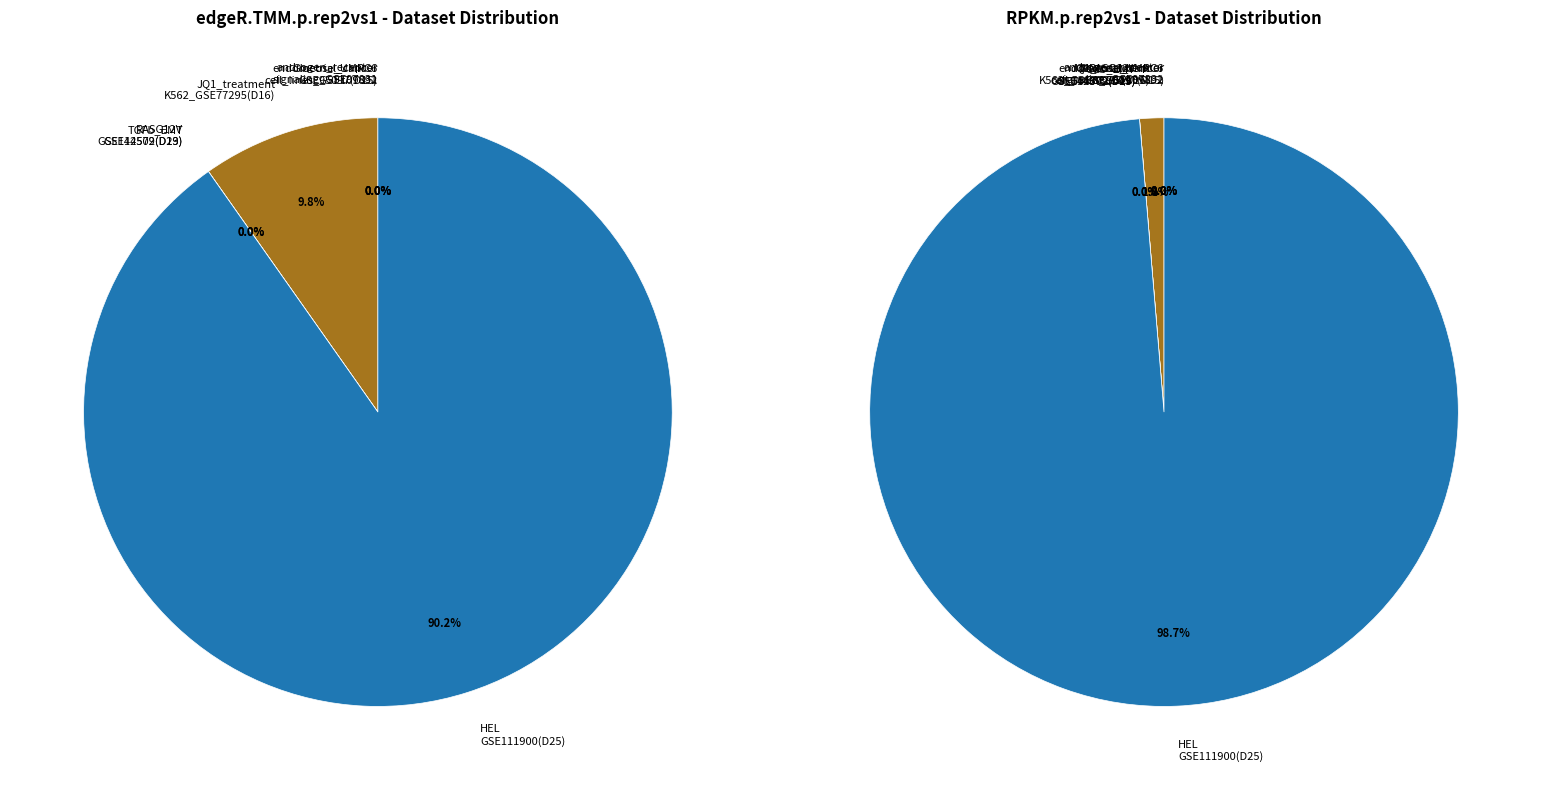

Between endometrial_cancer_cell_lines_GSE109892 and JQ1_treatment_K562_GSE77295(Dataset16), which is larger?

JQ1_treatment_K562_GSE77295(Dataset16)